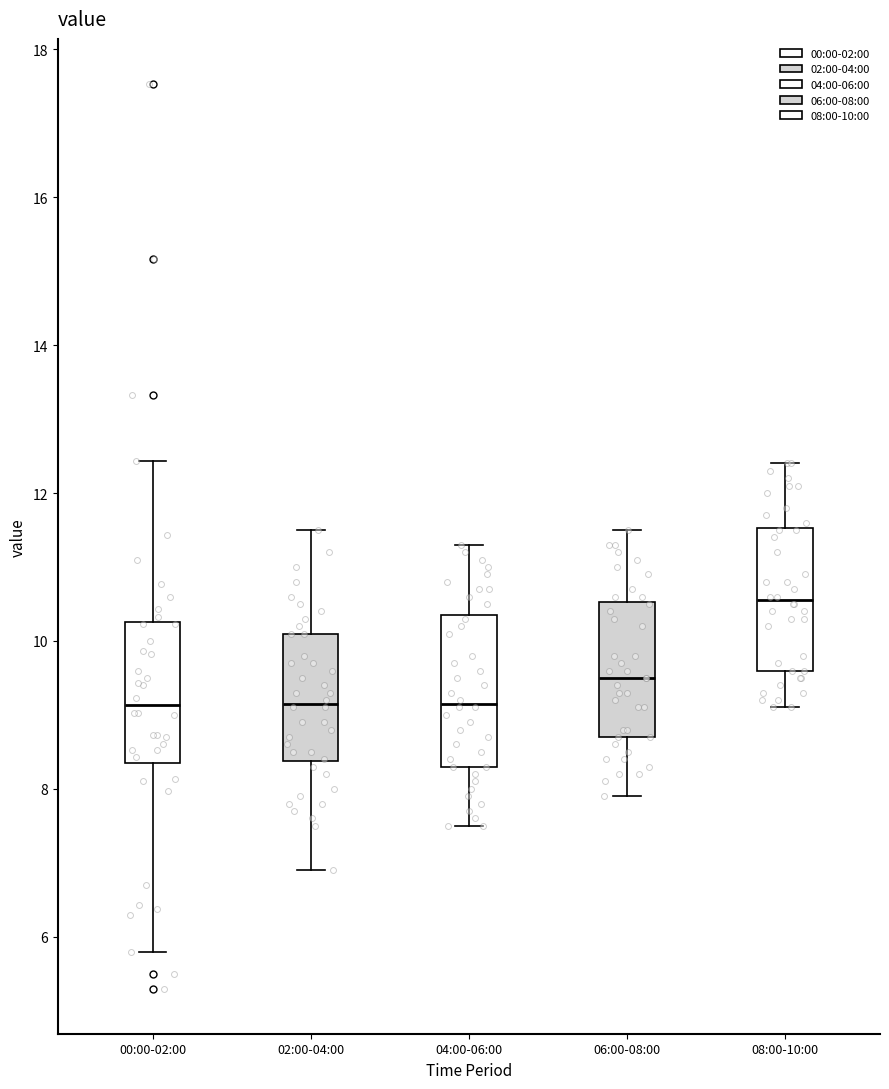

Reading left to right, read every box against the y-axis: the position of its median line, the range the box covers, and the ends of its whiskers. The values are not printed on the chart, so give them approximately, as read against the axis.

00:00-02:00: median 9.2, box 8.4 to 10.2, whiskers 5.8 to 12.4
02:00-04:00: median 9.2, box 8.4 to 10.2, whiskers 7.0 to 11.6
04:00-06:00: median 9.2, box 8.4 to 10.4, whiskers 7.6 to 11.4
06:00-08:00: median 9.6, box 8.8 to 10.6, whiskers 8.0 to 11.6
08:00-10:00: median 10.6, box 9.6 to 11.6, whiskers 9.2 to 12.4